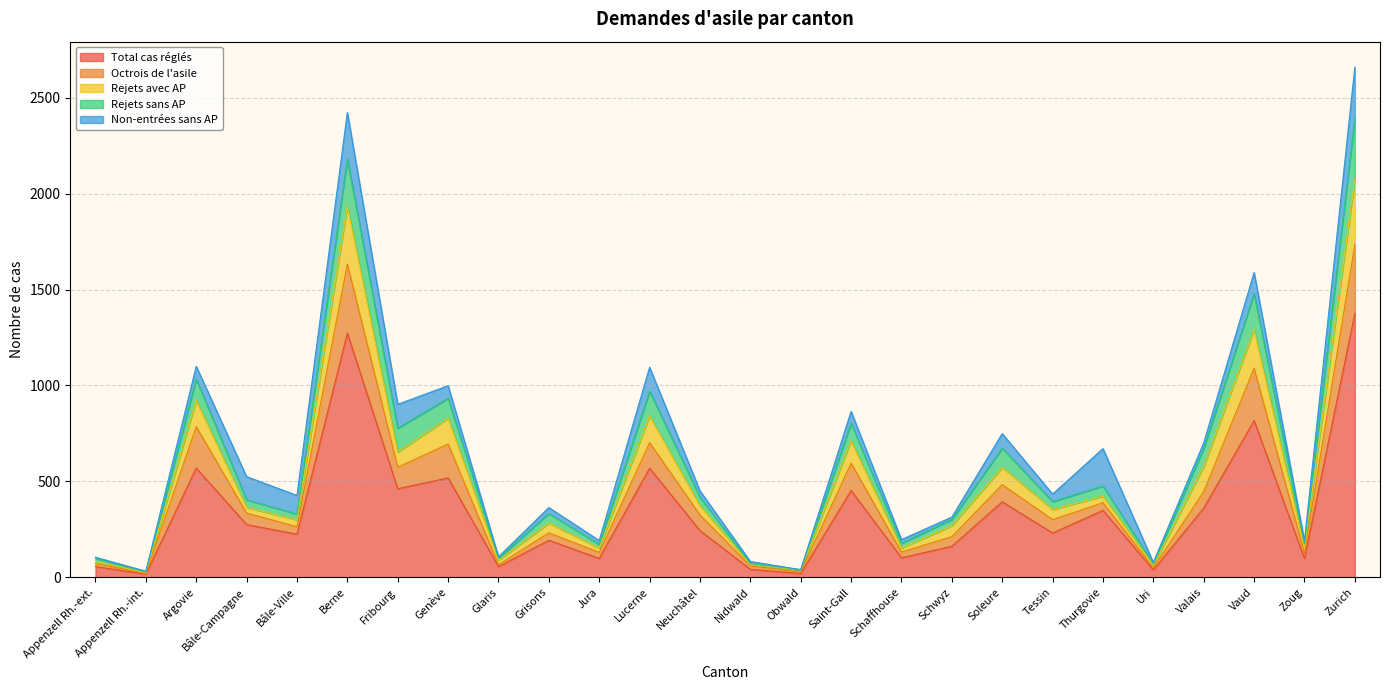

True or false: Total cas réglés has a value of 98 at Zoug.

True